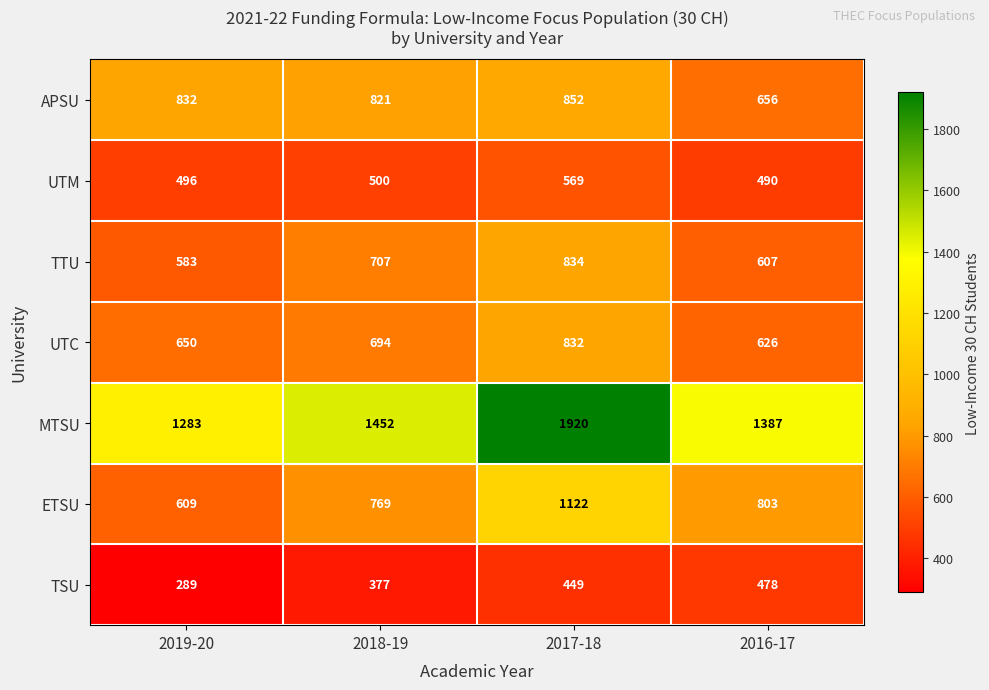

At which category is the sum across all series the highest?

2017-18